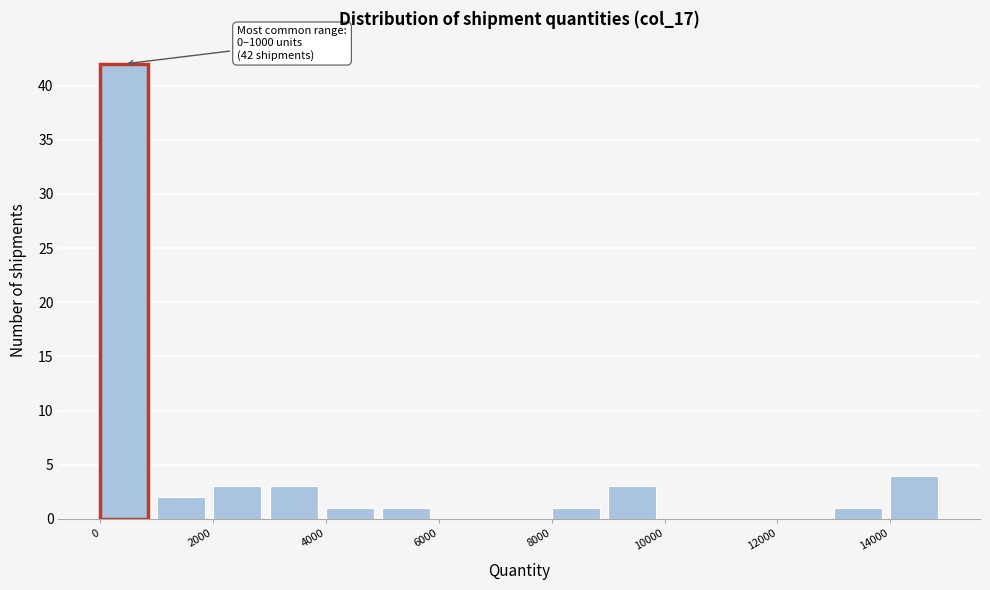

Which range on the x-axis has the tallest bar?

0 to 1000